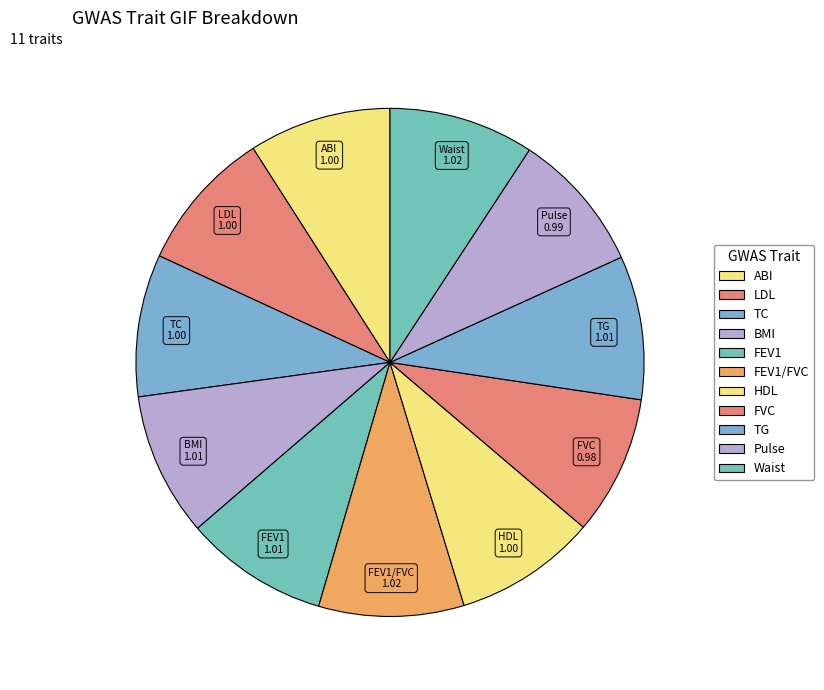

What is the ratio of the value at BMI to the value at TG?

1.0